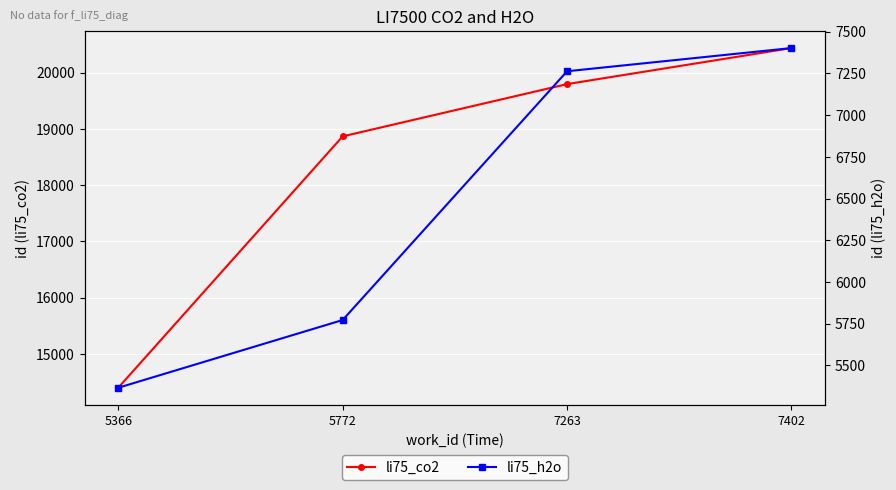

At how many categories does at least one series exceed 19774?

2